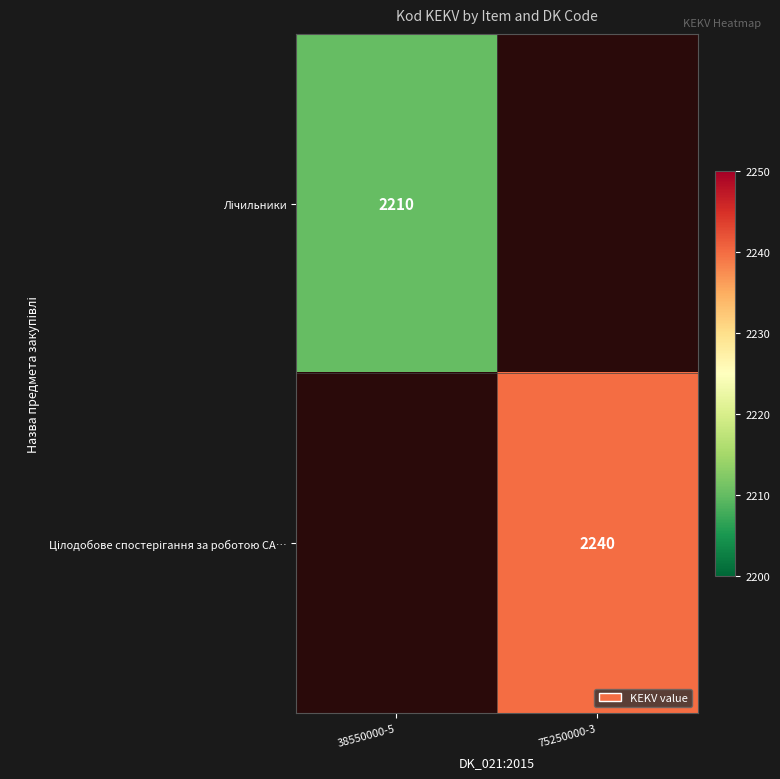

Which has a higher value, 75250000-3 or 38550000-5?

38550000-5